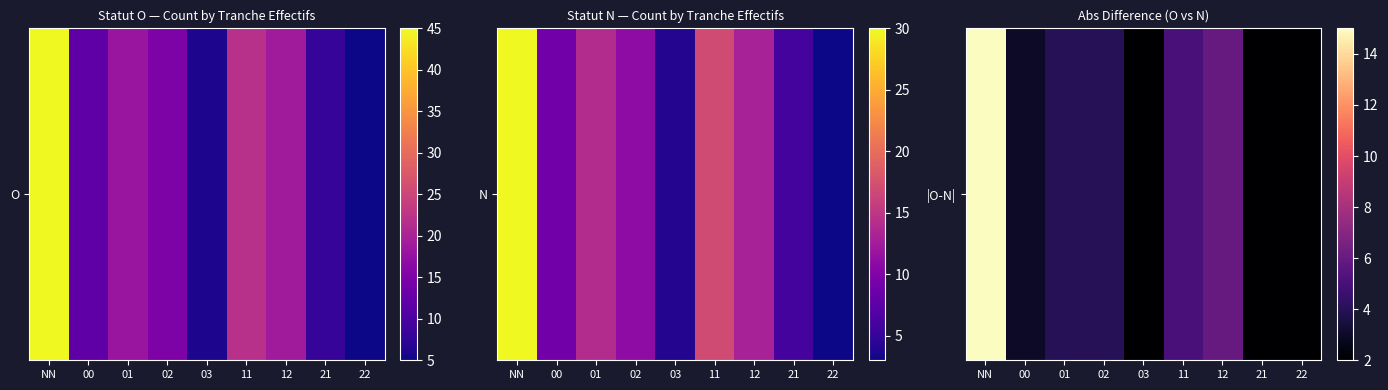

How many data points are less than 4?

4